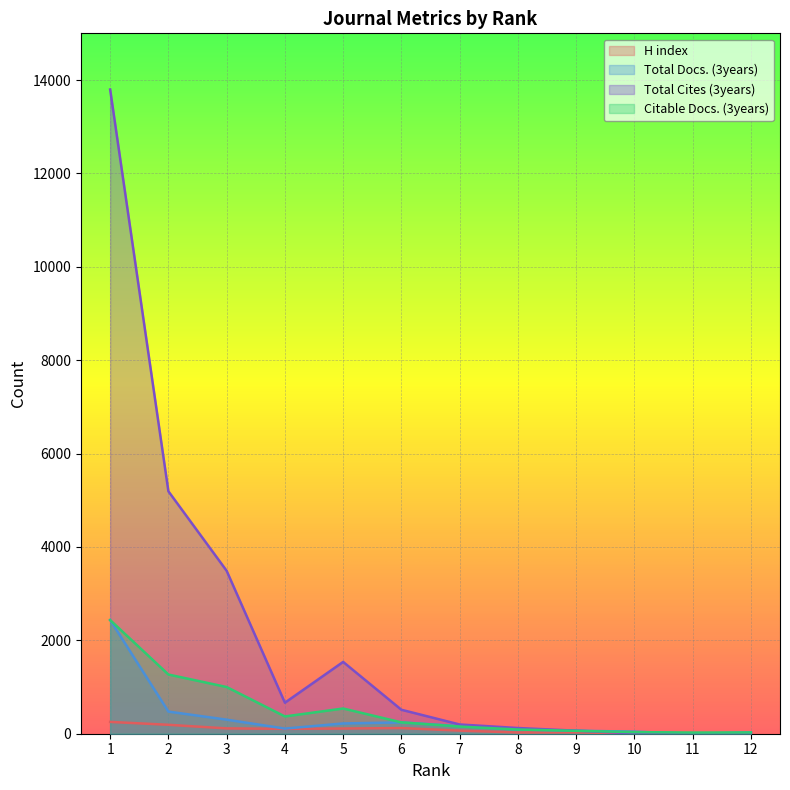

List the labels in order of H index value, largest first.

1, 2, 6, 3, 5, 4, 7, 9, 8, 12, 10, 11